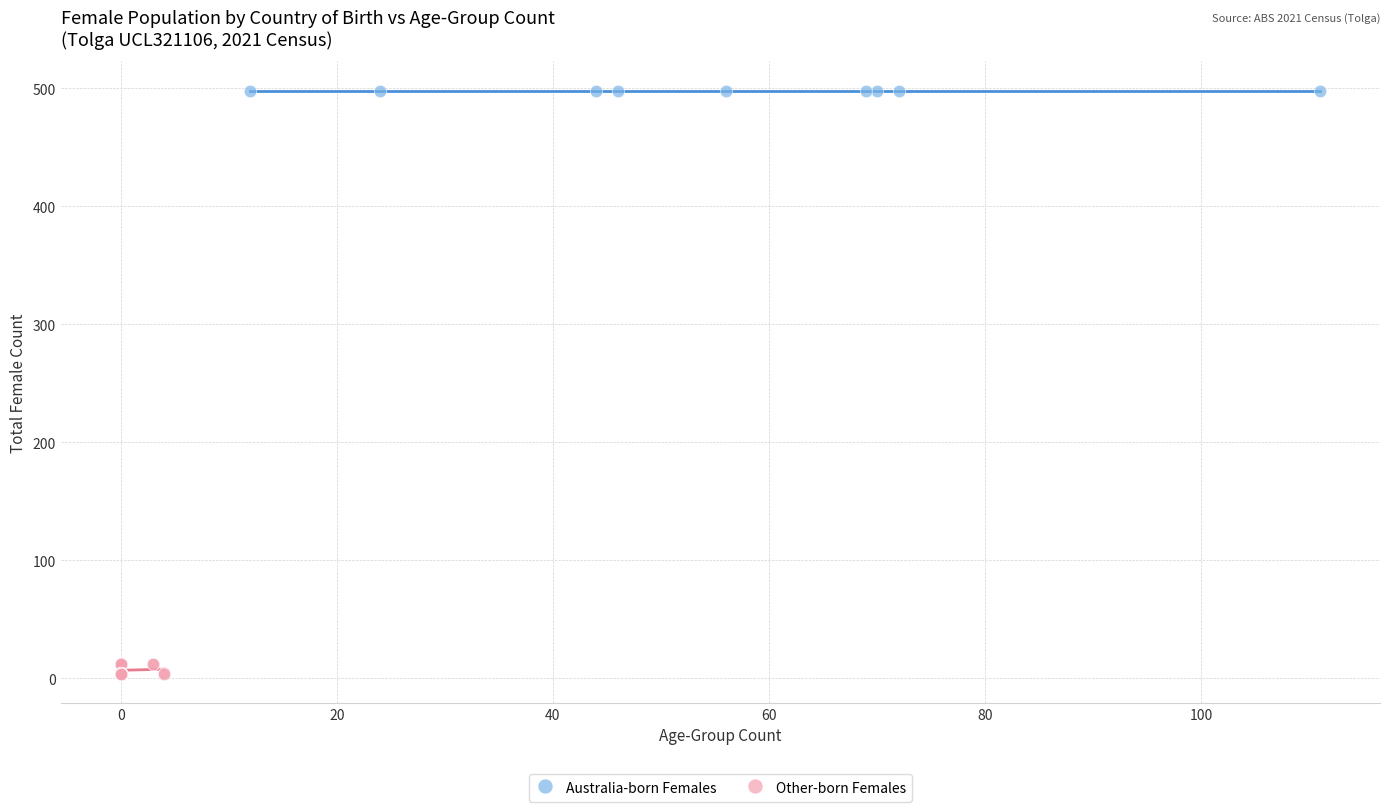

Which series contains the lowest Y value?

Other-born Females